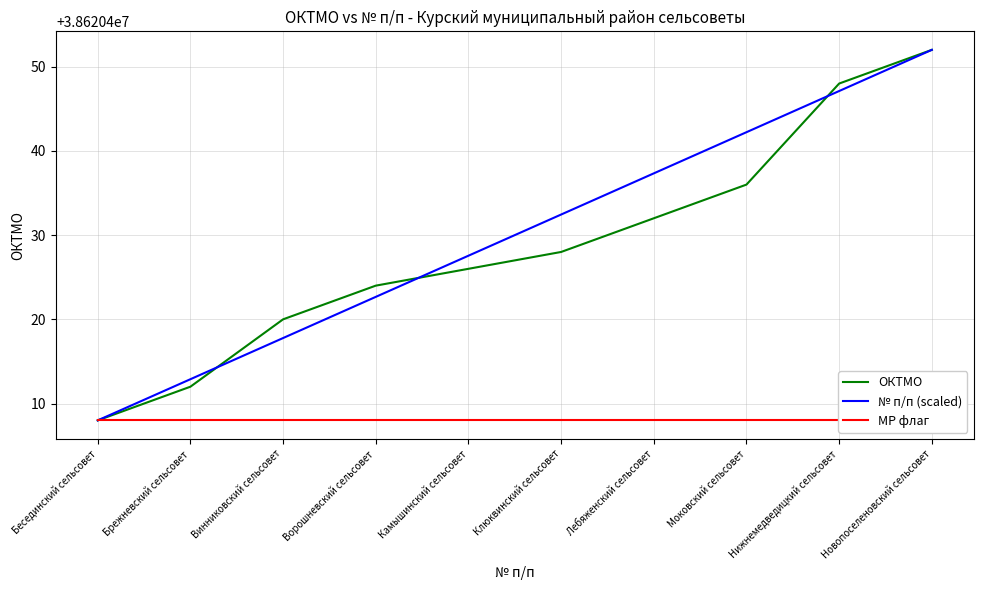

What is the label of the 10th point from the right?

Бесединский сельсовет